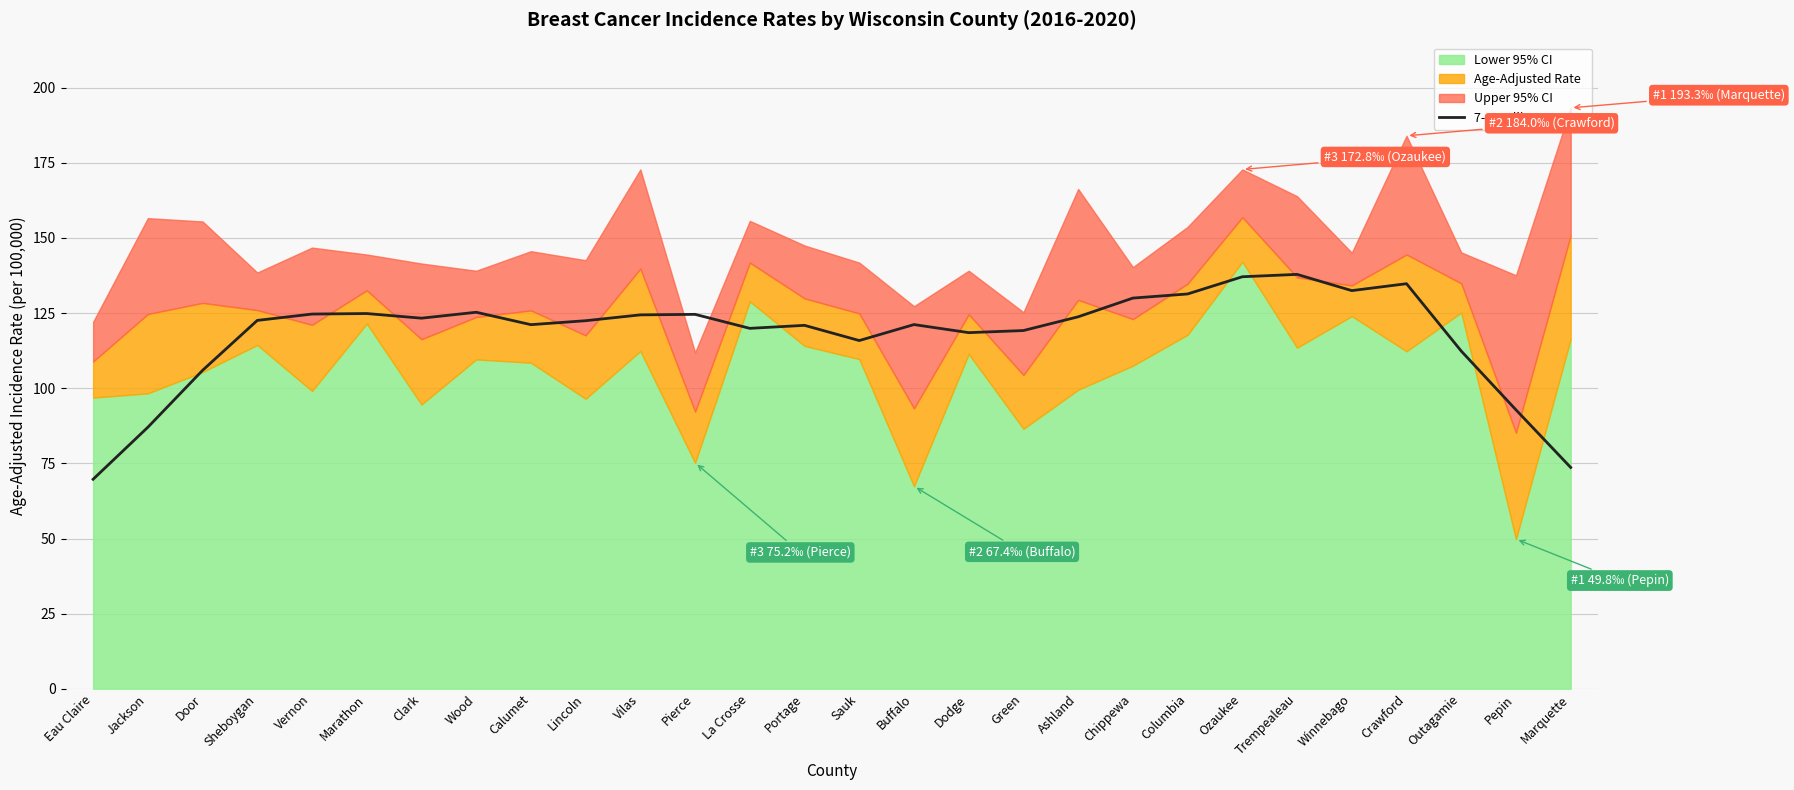

List the labels in order of value, largest first.

Trempealeau, Ozaukee, Crawford, Winnebago, Columbia, Chippewa, Wood, Marathon, Vernon, Pierce, Vilas, Ashland, Clark, Sheboygan, Lincoln, Buffalo, Calumet, Portage, La Crosse, Green, Dodge, Sauk, Outagamie, Door, Pepin, Jackson, Marquette, Eau Claire